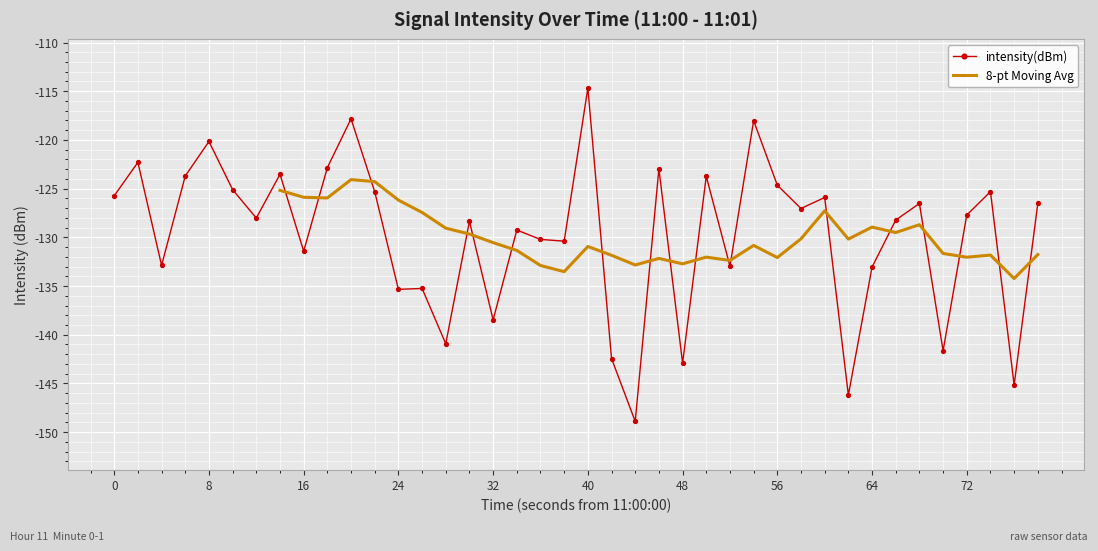

Which category has the highest value in the intensity(dBm) series?

40